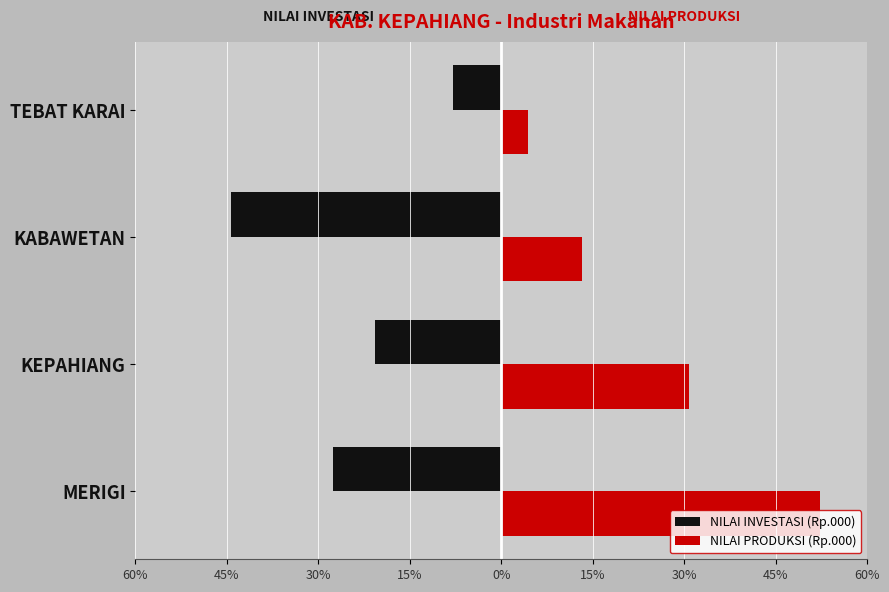

What are all the series names shown in the legend?

NILAI INVESTASI (Rp.000), NILAI PRODUKSI (Rp.000)